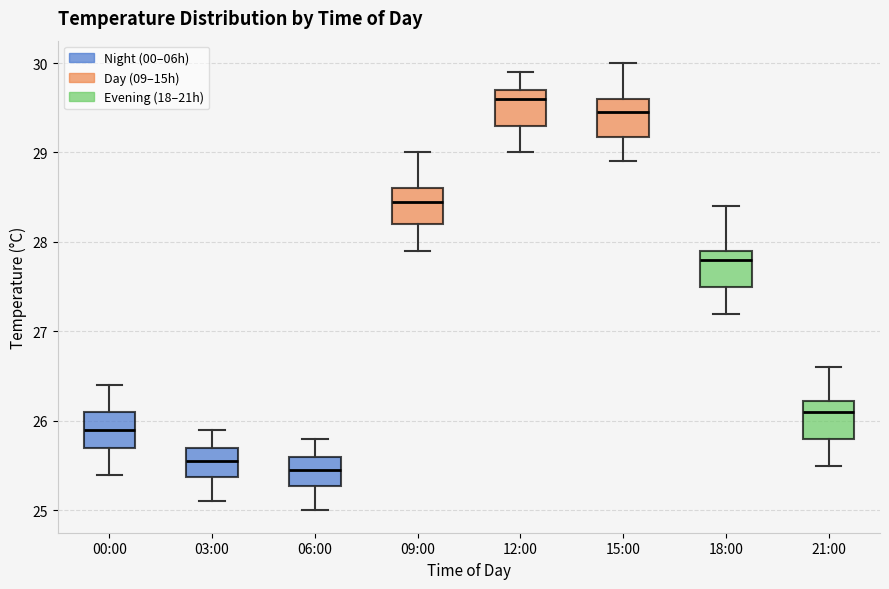

Reading left to right, transcribe this box plot: for each box, give where its median line is, the range the box spans, and where its two whiskers end, as read against the y-axis. The values are not printed on the chart, so give them approximately, as read against the axis.

00:00: median 25.9, box 25.7 to 26.1, whiskers 25.4 to 26.4
03:00: median 25.6, box 25.4 to 25.7, whiskers 25.1 to 25.9
06:00: median 25.5, box 25.3 to 25.6, whiskers 25.0 to 25.8
09:00: median 28.5, box 28.2 to 28.6, whiskers 27.9 to 29.0
12:00: median 29.6, box 29.3 to 29.7, whiskers 29.0 to 29.9
15:00: median 29.5, box 29.2 to 29.6, whiskers 28.9 to 30.0
18:00: median 27.8, box 27.5 to 27.9, whiskers 27.2 to 28.4
21:00: median 26.1, box 25.8 to 26.2, whiskers 25.5 to 26.6